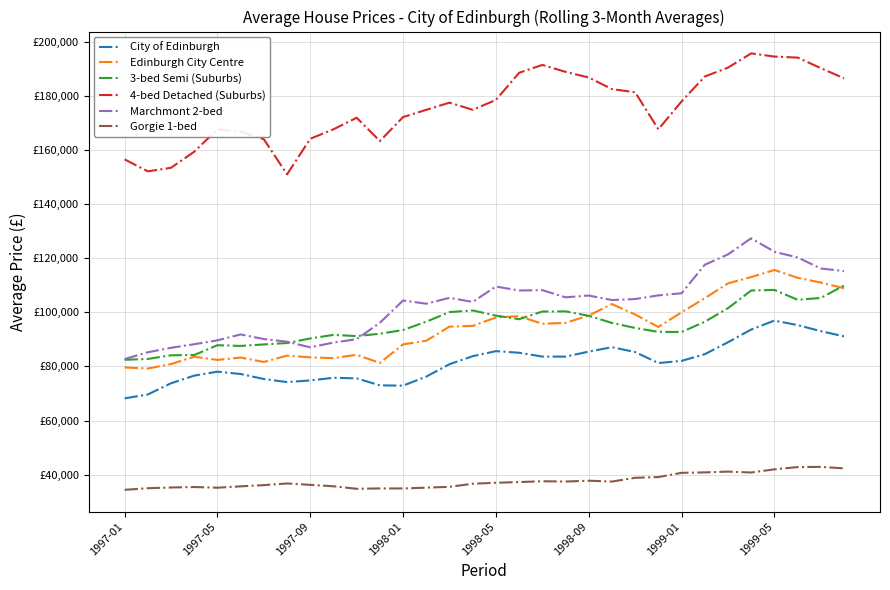

Which series has the largest total across all categories?

4-bed Detached (Suburbs)